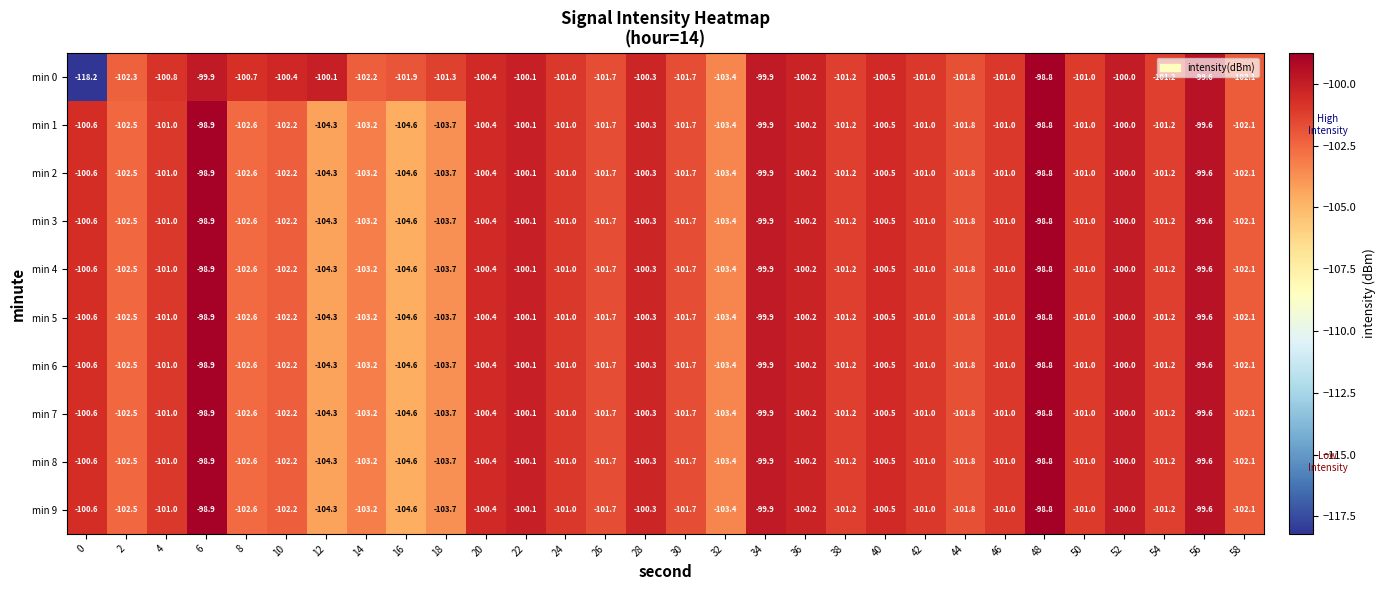

The value of min 1 at 10 is -102.2. True or false?

True